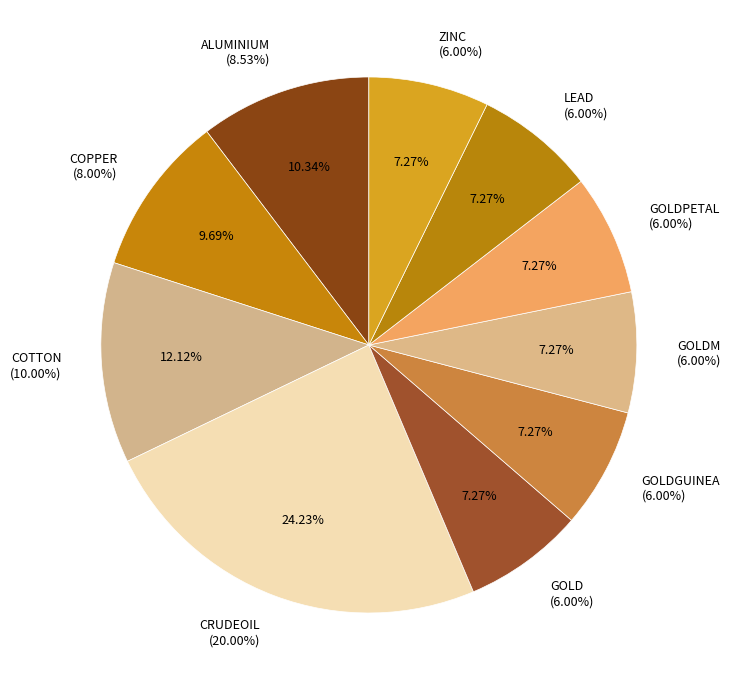

To the nearest percent, what is the difference between the ZINC and COPPER slice percentages?

2%